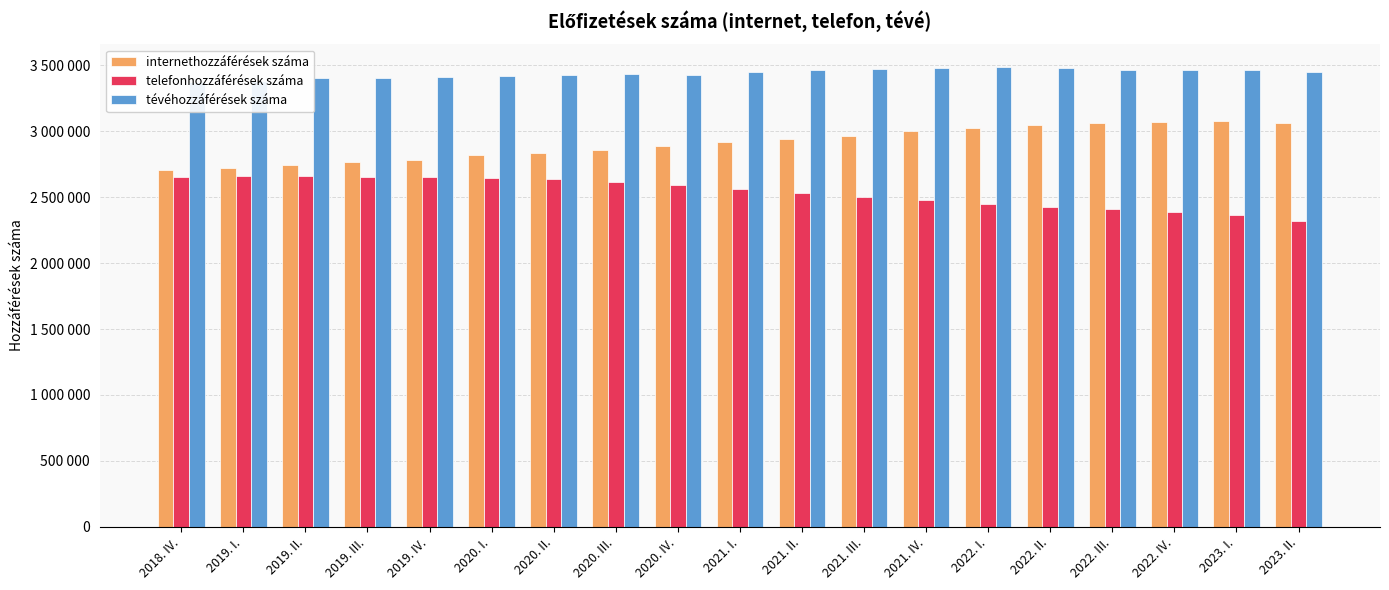

Where is internethozzáférések száma nearest to the value 2892826?

2020. IV.